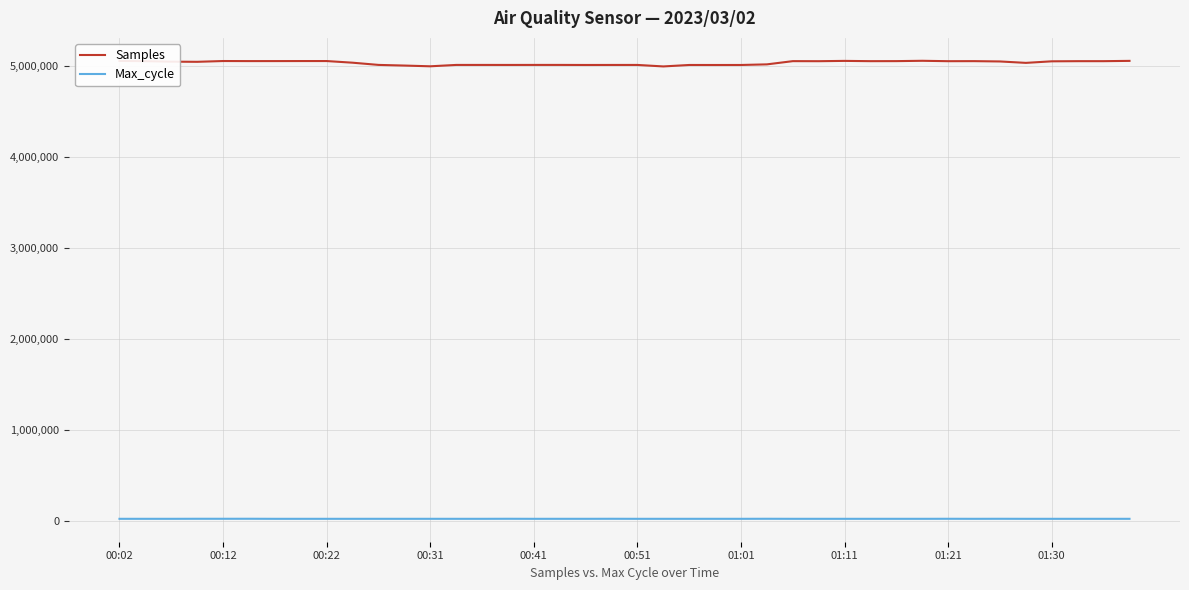

What is the minimum value shown in the chart?

20017